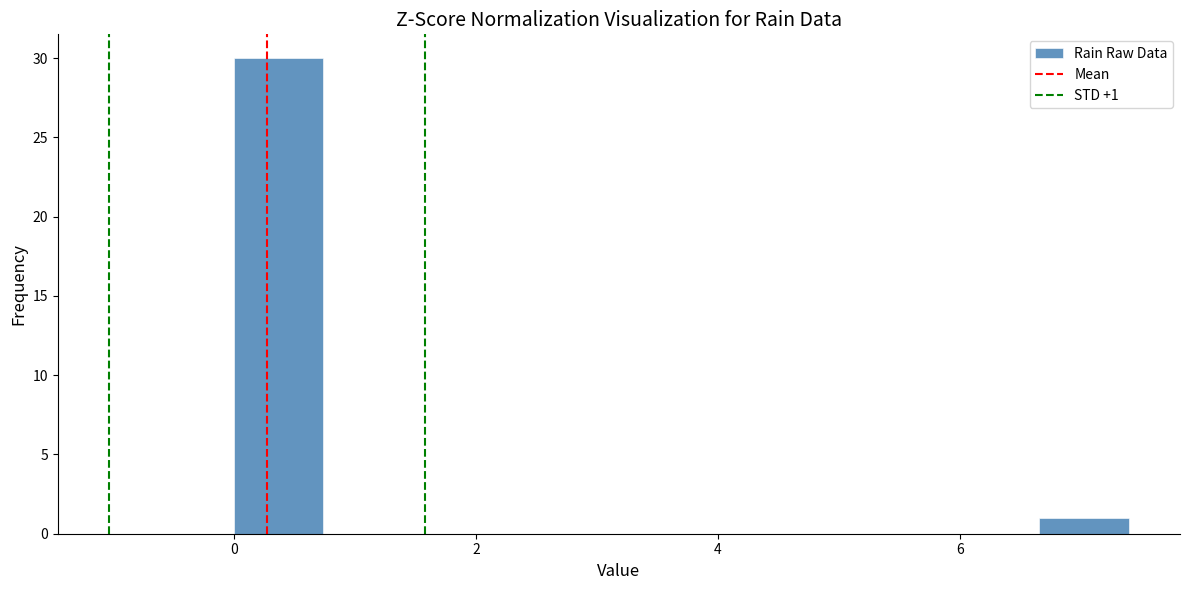

Around what value on the x-axis is the tallest bar? Give the approximate position of its centre, as read against the axis.

0.4